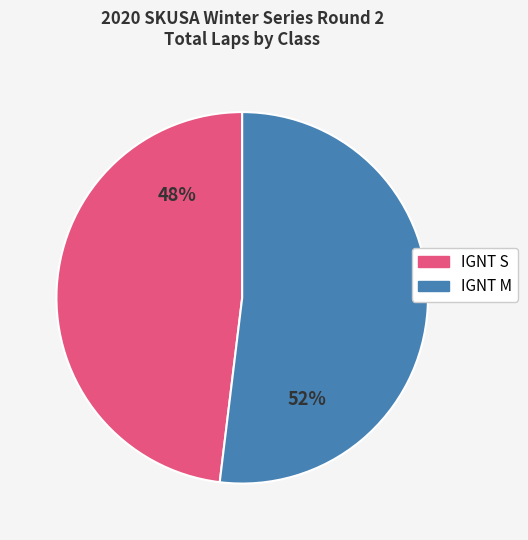

What is the largest slice in the pie chart?

IGNT M